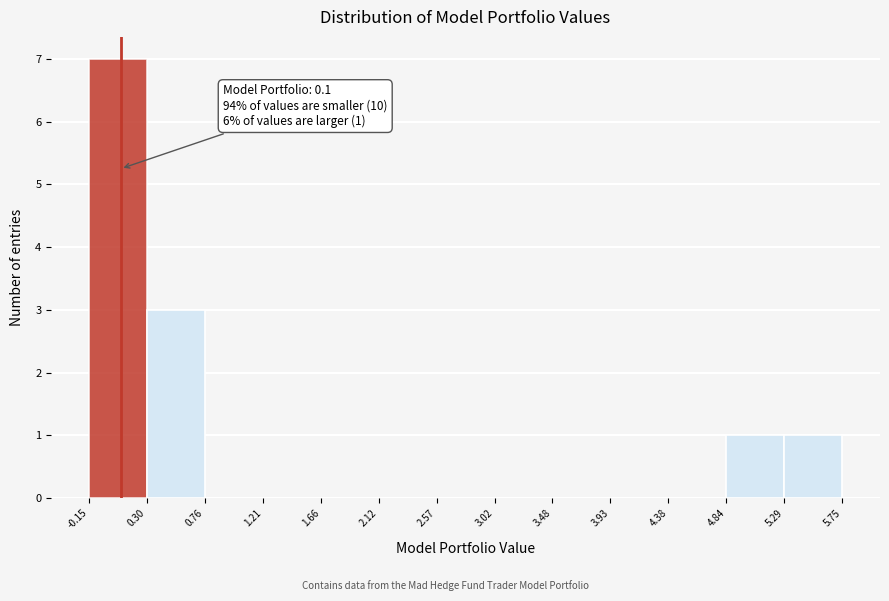

Over which range of the x-axis is the bar tallest?

-0.15 to 0.30